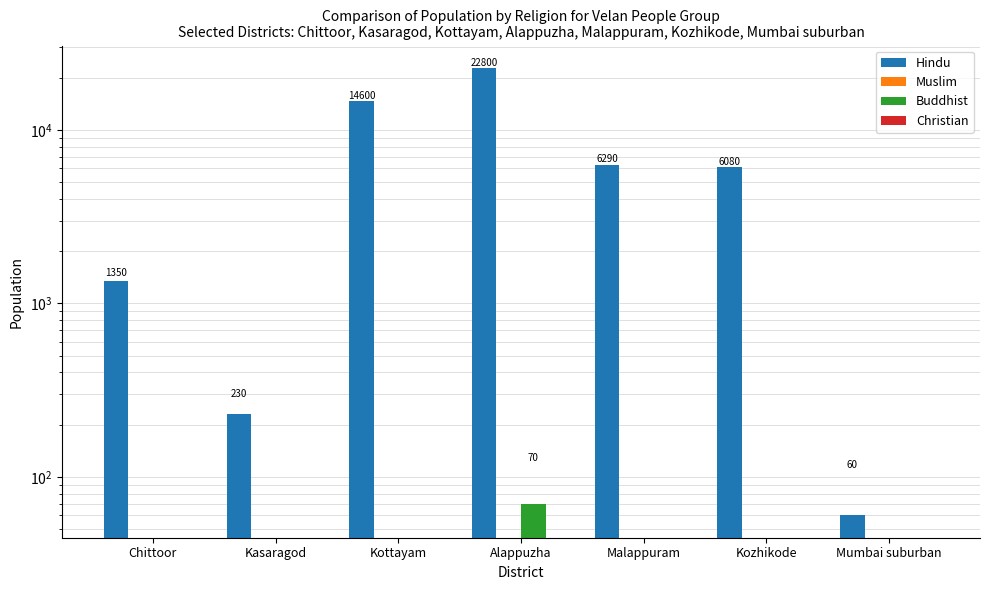

Rank the categories by Buddhist value from highest to lowest.

Alappuzha, Chittoor, Kasaragod, Kottayam, Malappuram, Kozhikode, Mumbai suburban